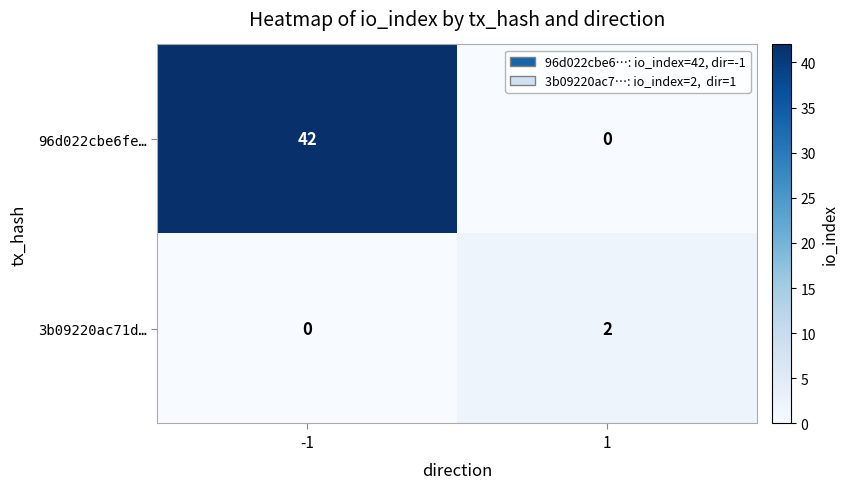

Which category has the highest value across all series?

-1